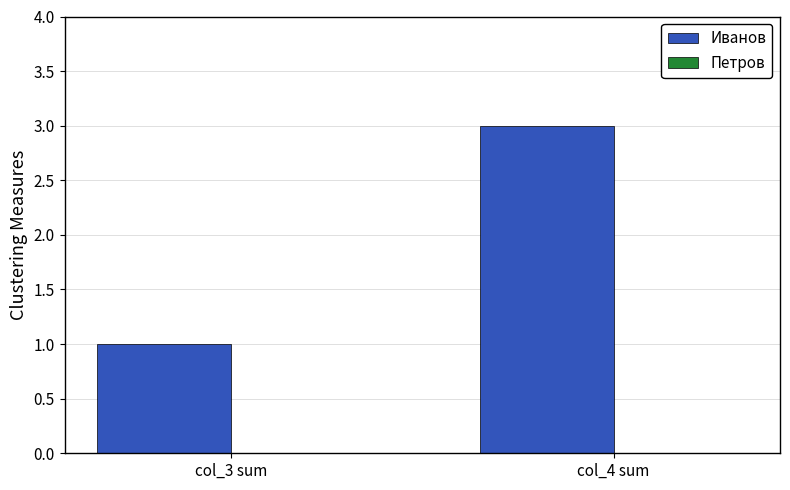

The chart shows a value of 4 at col_4 sum. True or false?

False